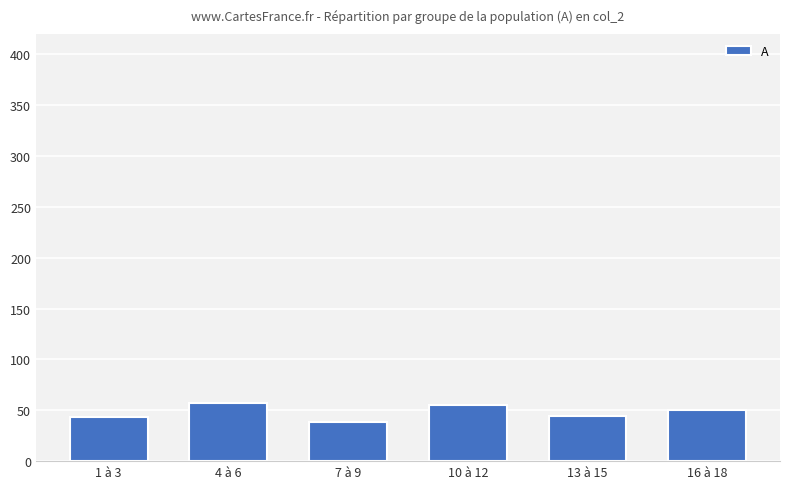

The value at 16 à 18 is 77. True or false?

False